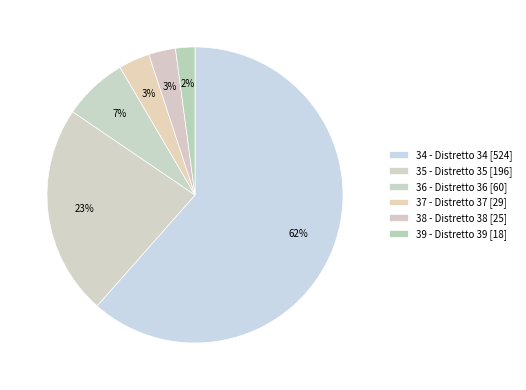

To the nearest percent, what is the difference between the largest and smallest slice percentages?

59%